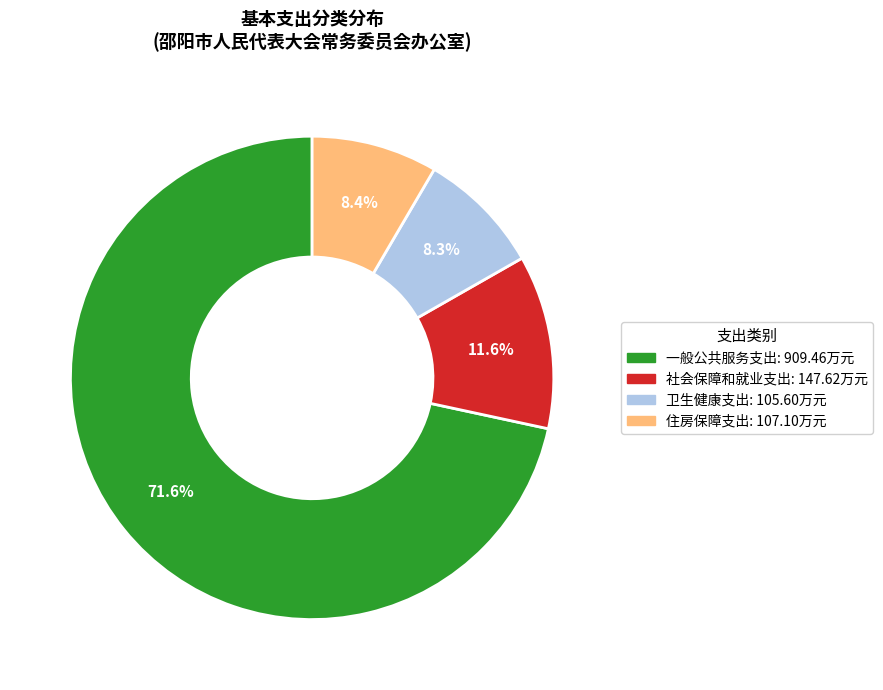

Does any single category account for the majority?

Yes